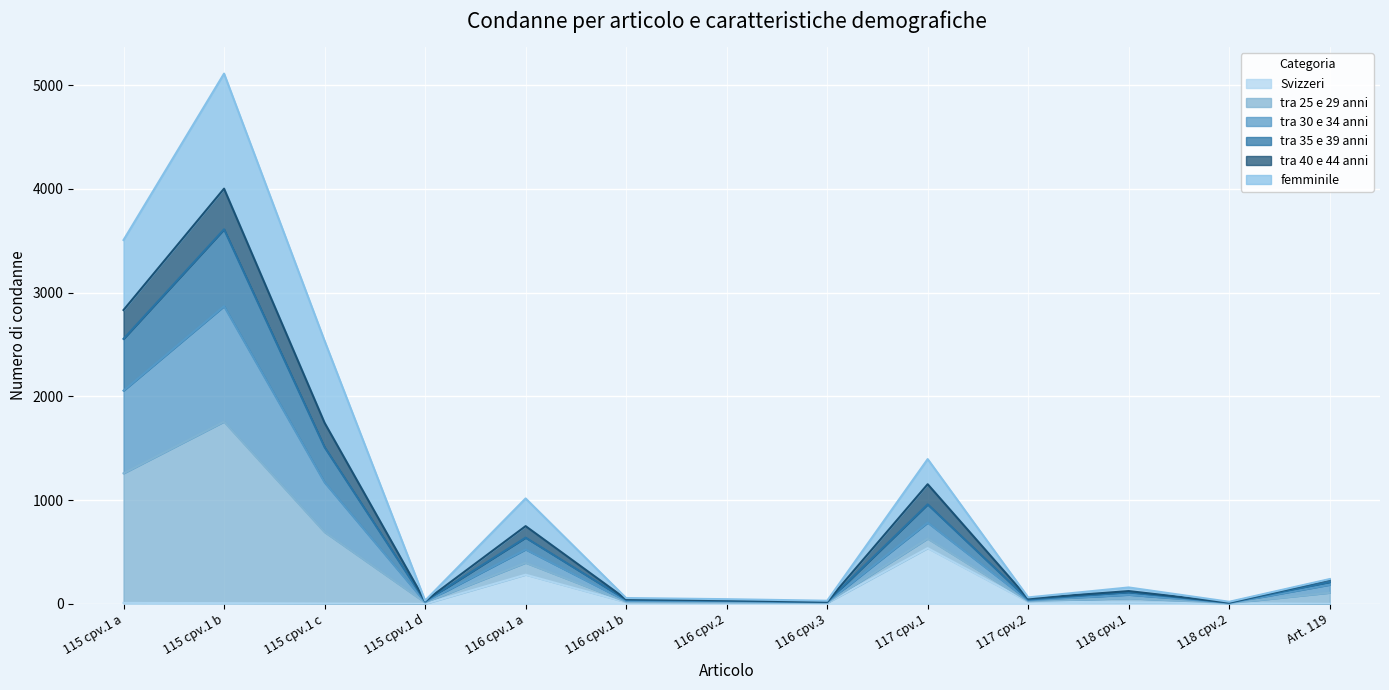

True or false: tra 35 e 39 anni has more than 0 interior local peaks.

True